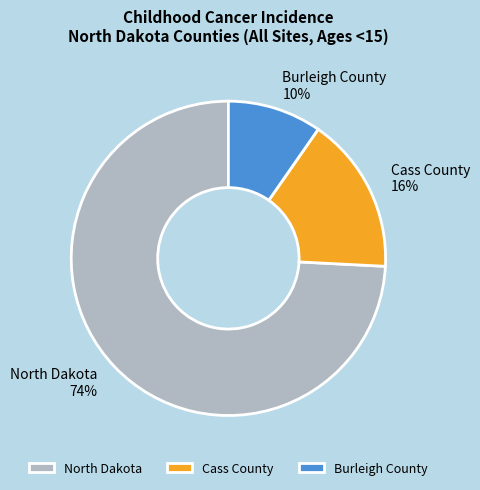

To the nearest percent, what percentage of the pie is Burleigh County?

10%